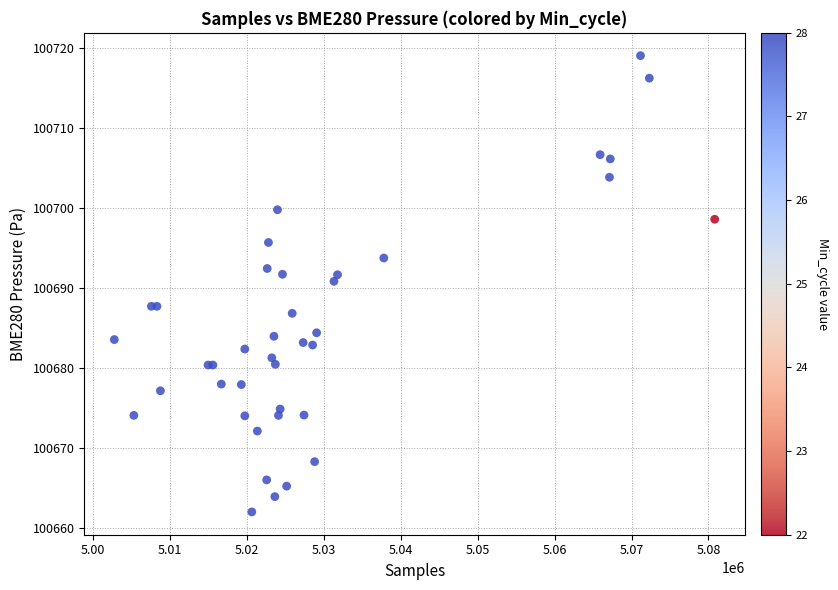

What Y value in the scatter plot is closest to 100690?

100690.8